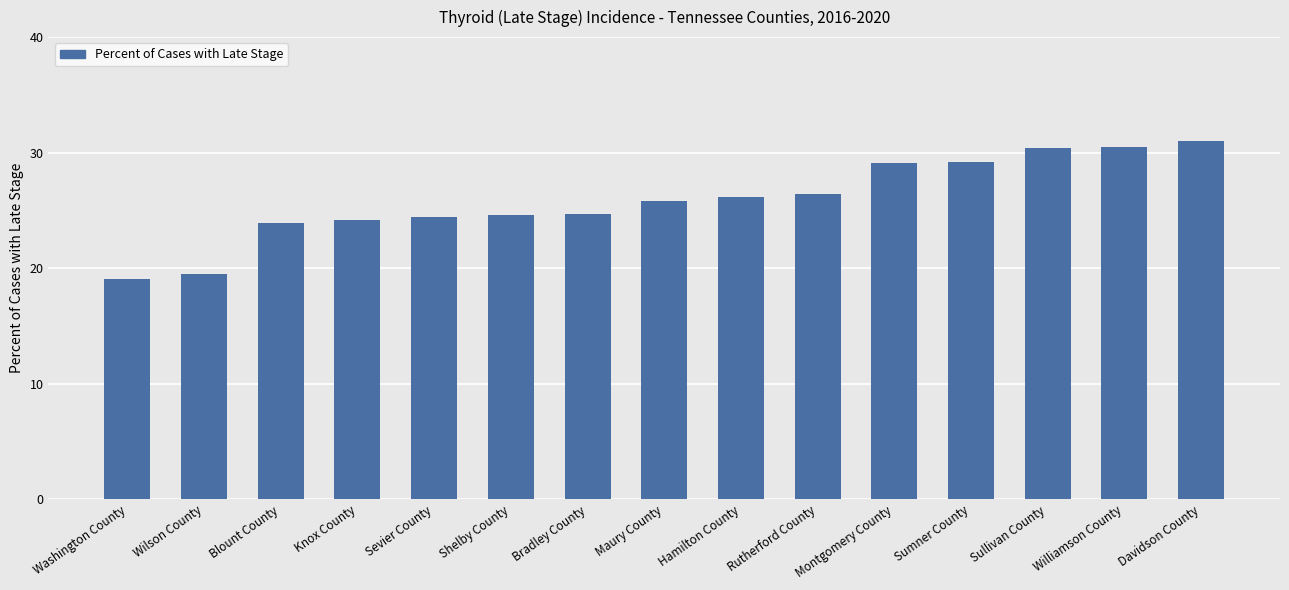

What is the minimum value shown in the chart?

19.1